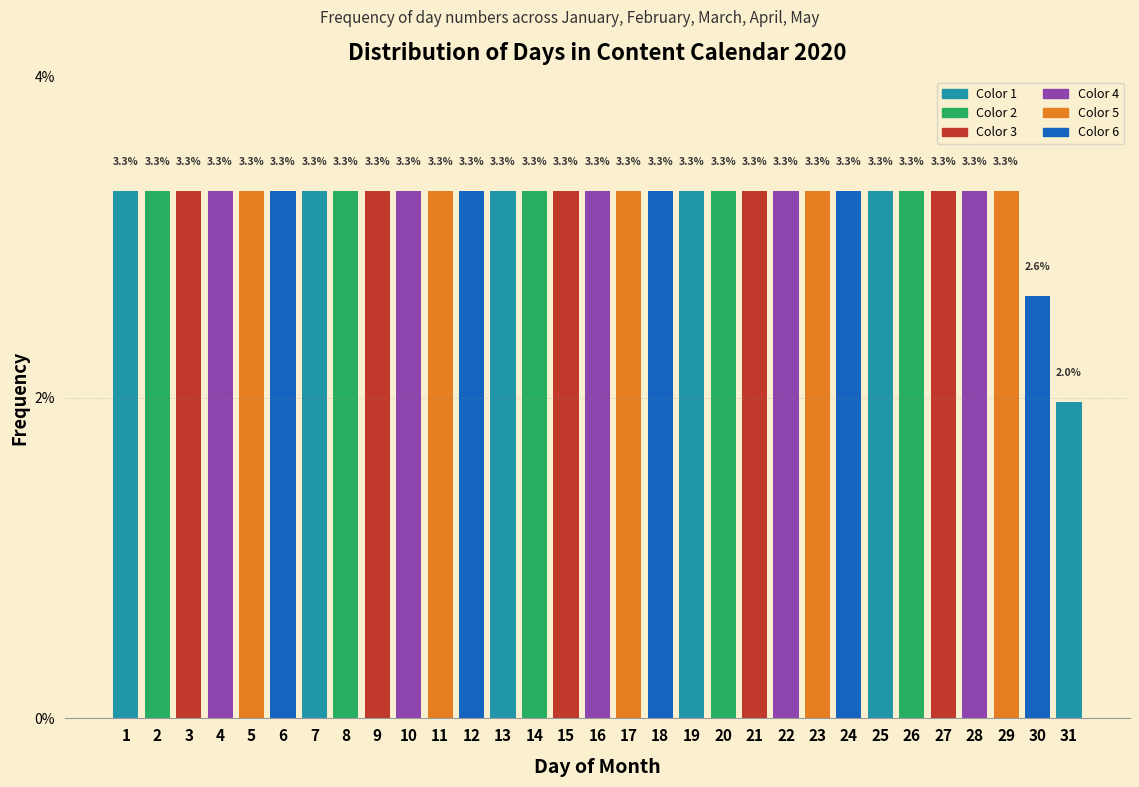

Reading right to left, extract all data points from this chart.

2.0	2.6	3.3	3.3	3.3	3.3	3.3	3.3	3.3	3.3	3.3	3.3	3.3	3.3	3.3	3.3	3.3	3.3	3.3	3.3	3.3	3.3	3.3	3.3	3.3	3.3	3.3	3.3	3.3	3.3	3.3